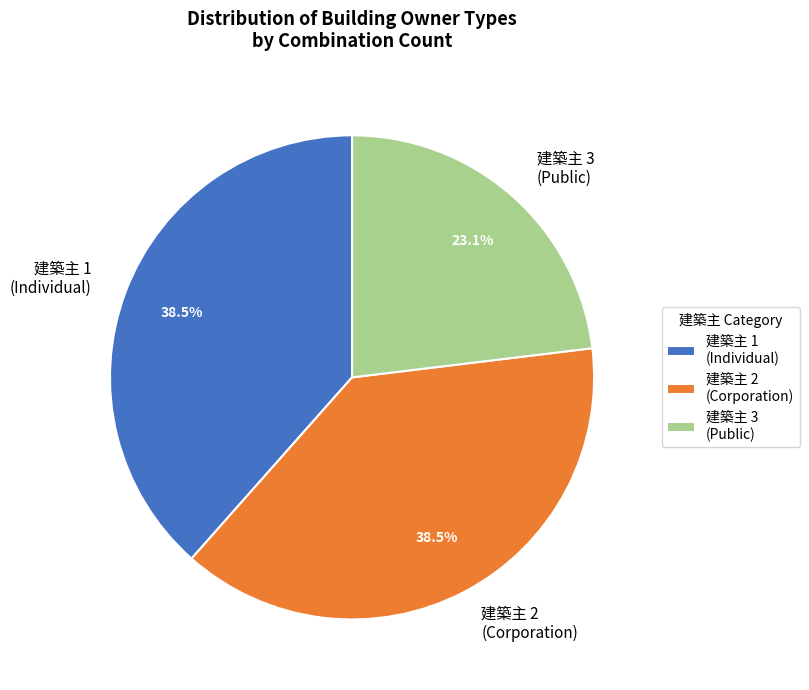

How many segments does this pie chart have?

3